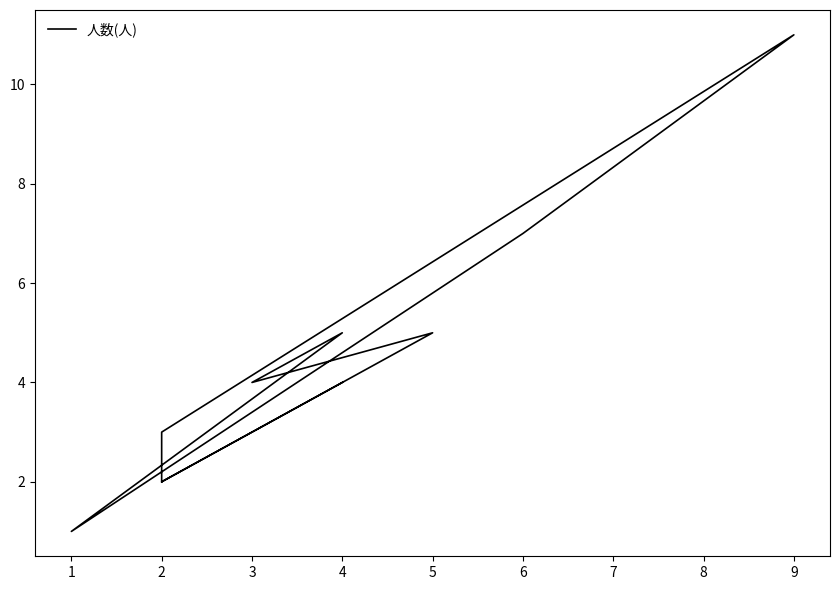

Where is the data nearest to the value 6?

5